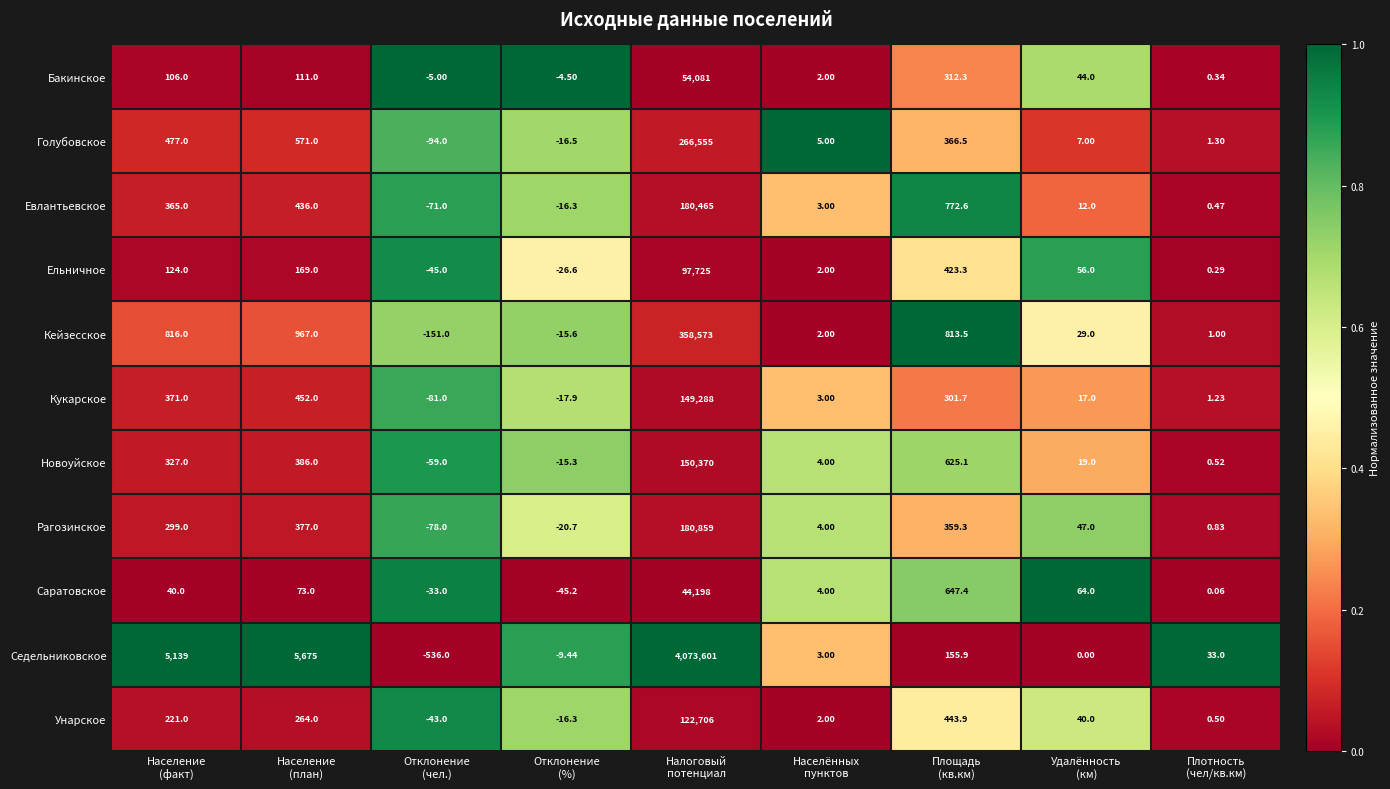

At which category is the sum across all series the highest?

Налоговый
потенциал